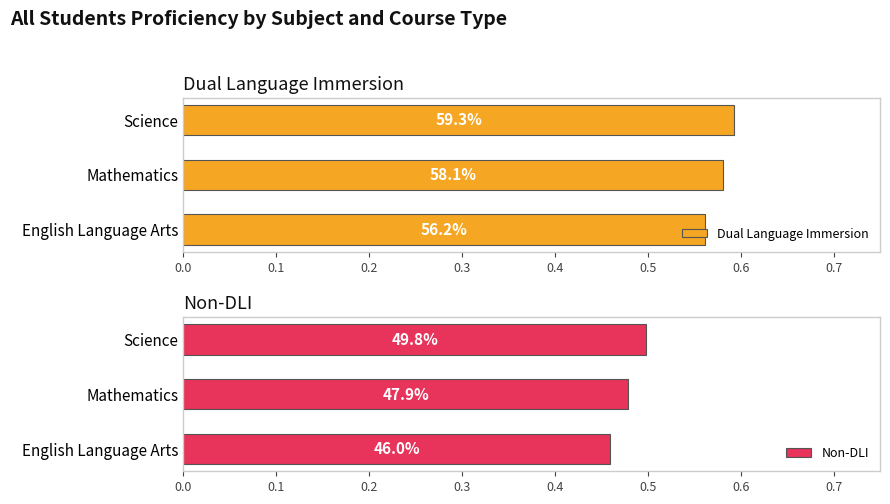

How many bars are there in each group?

2